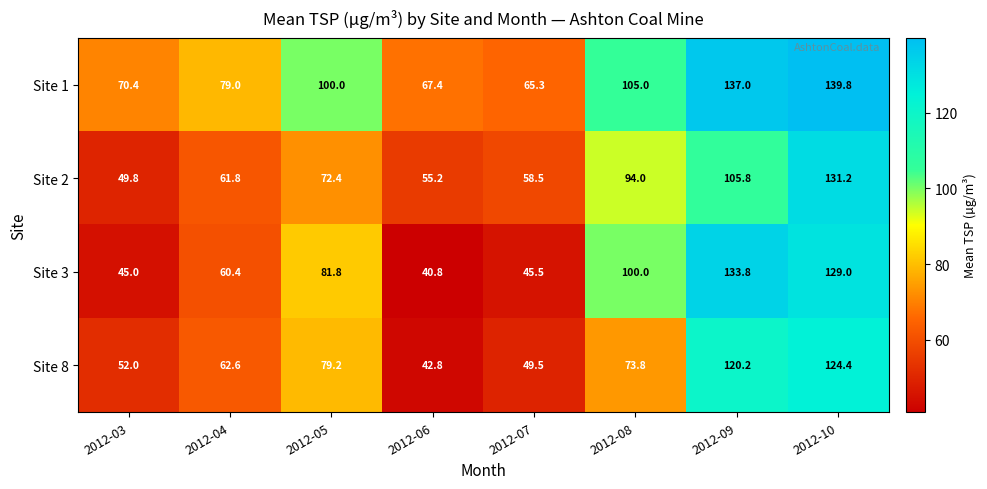

The value of Site 2 at 2012-09 is 34.0. True or false?

False